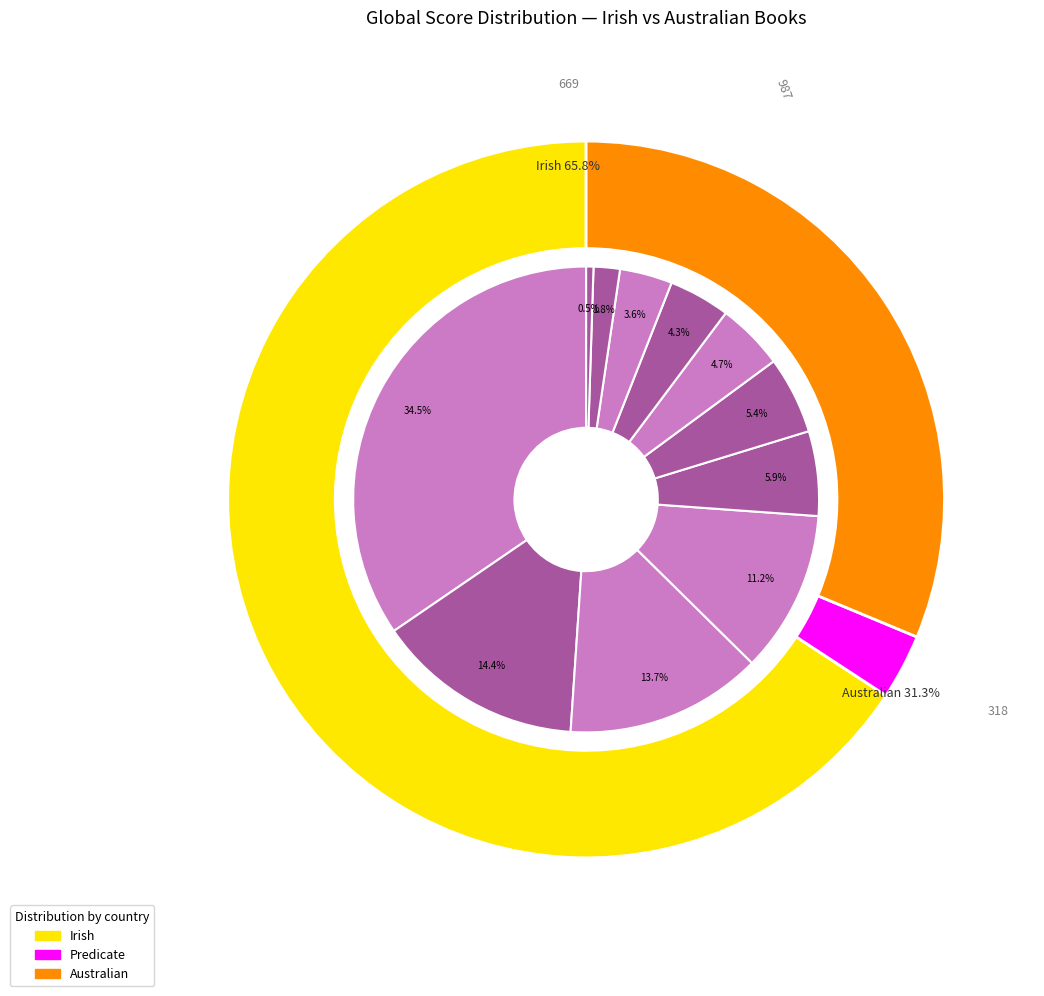

Combined, what portion of the pie is Room and Rage?

17.9%